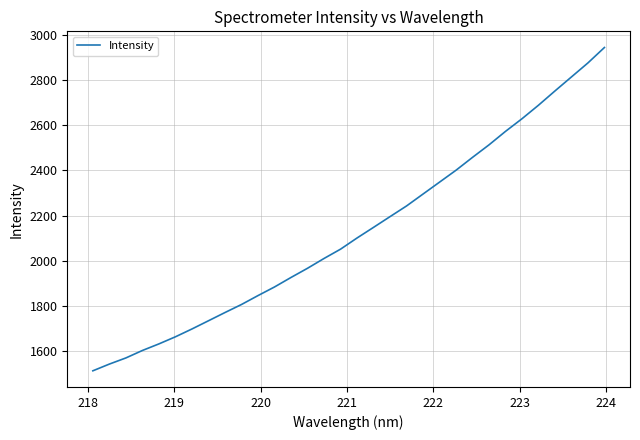

Count the number of data series in this chart.

1